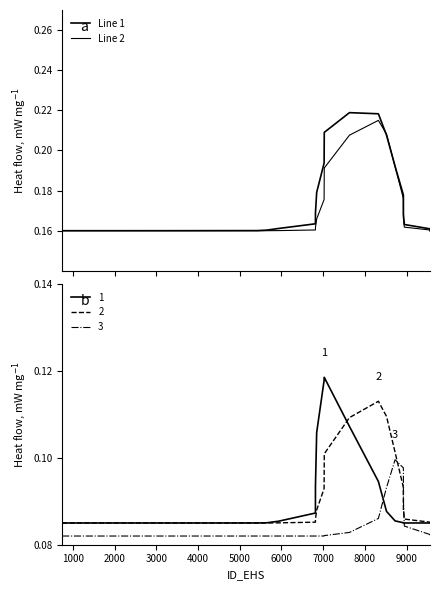

True or false: 1 and 3 intersect in this chart.

True